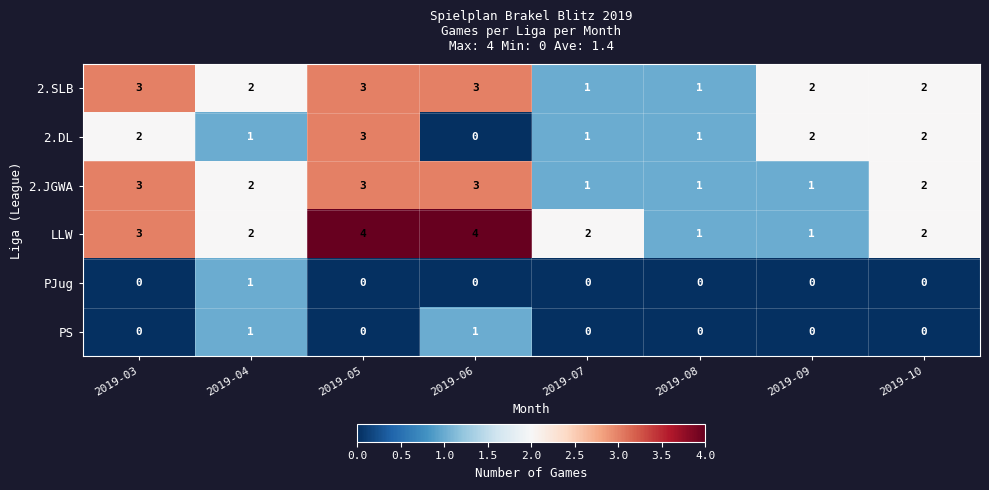

True or false: PS has a value of 0 at 2019-10.

True